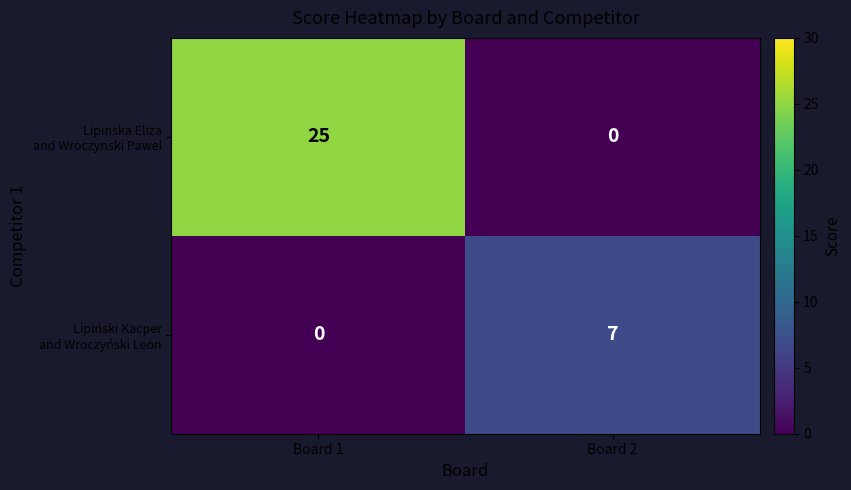

Which category has the highest value across all series?

Board 1